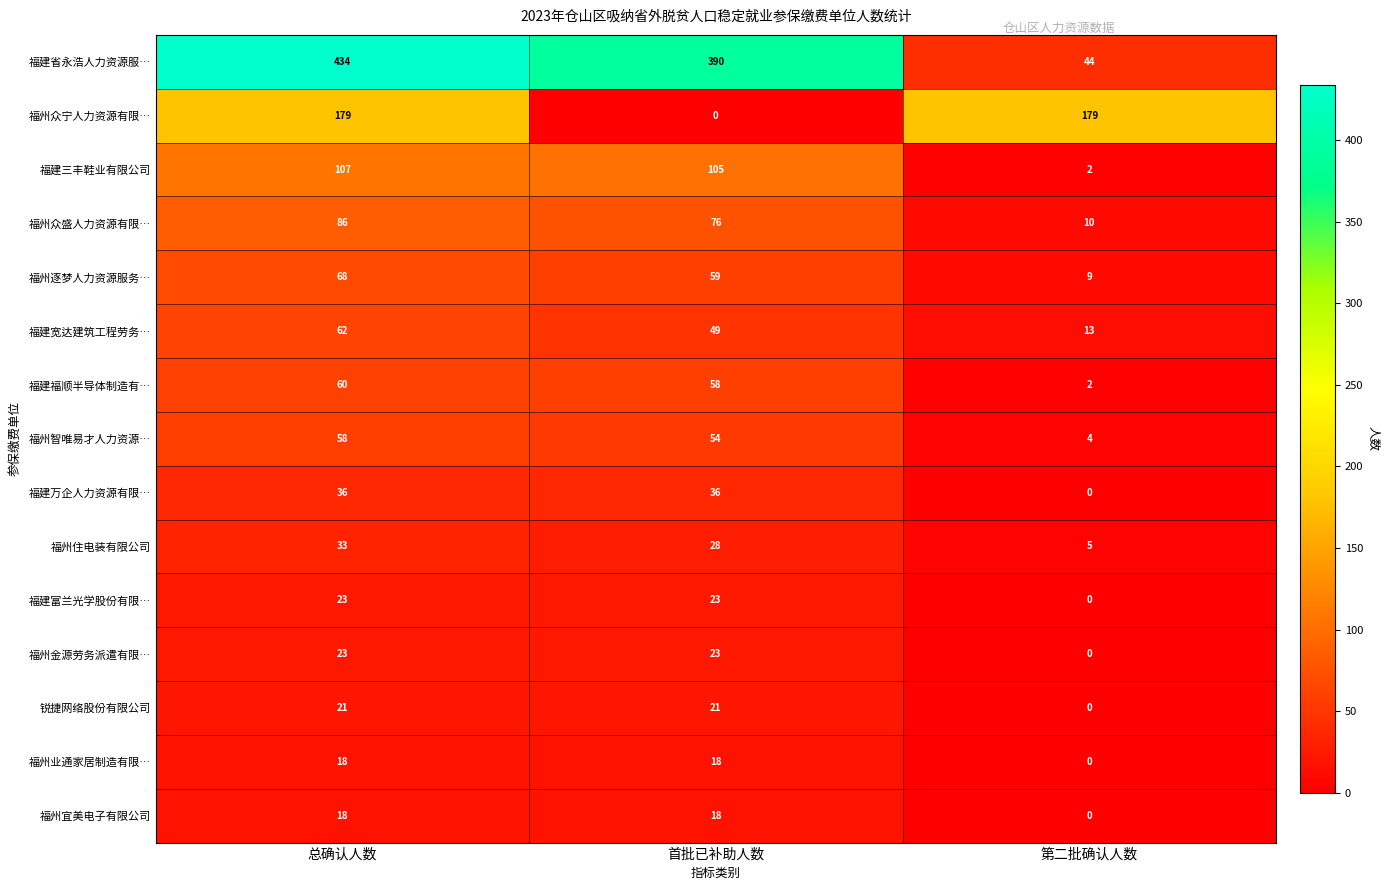

The value of 福州宜美电子有限公司 at 首批已补助人数 is 18. True or false?

True